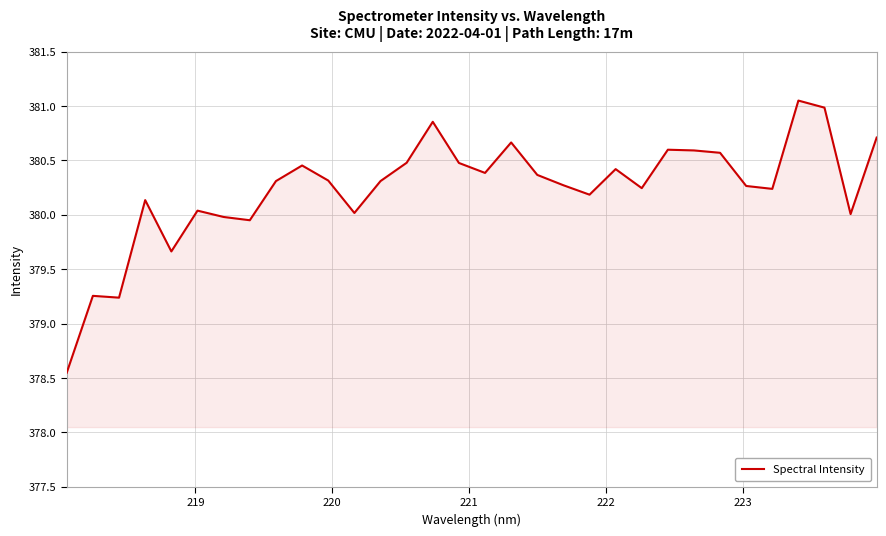

What is the difference between the maximum and minimum values?

2.5